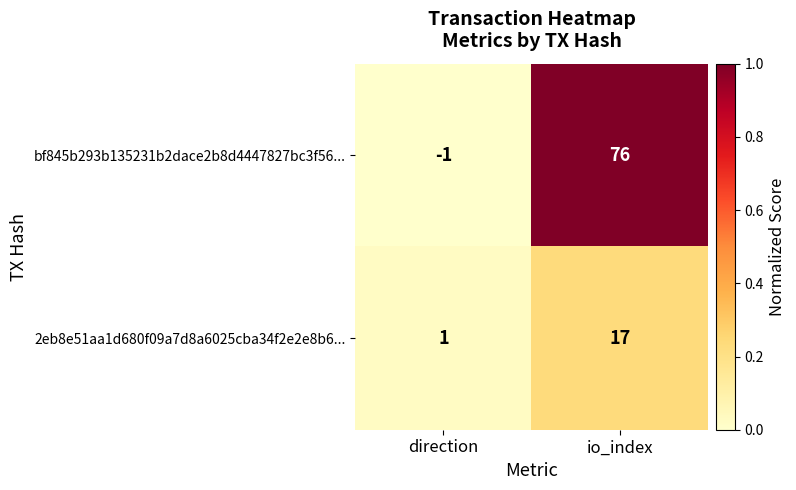

List the series in order of their peak value, lowest first.

2eb8e51aa1d680f09a7d8a6025cba34f2e2e8b6..., bf845b293b135231b2dace2b8d4447827bc3f56...